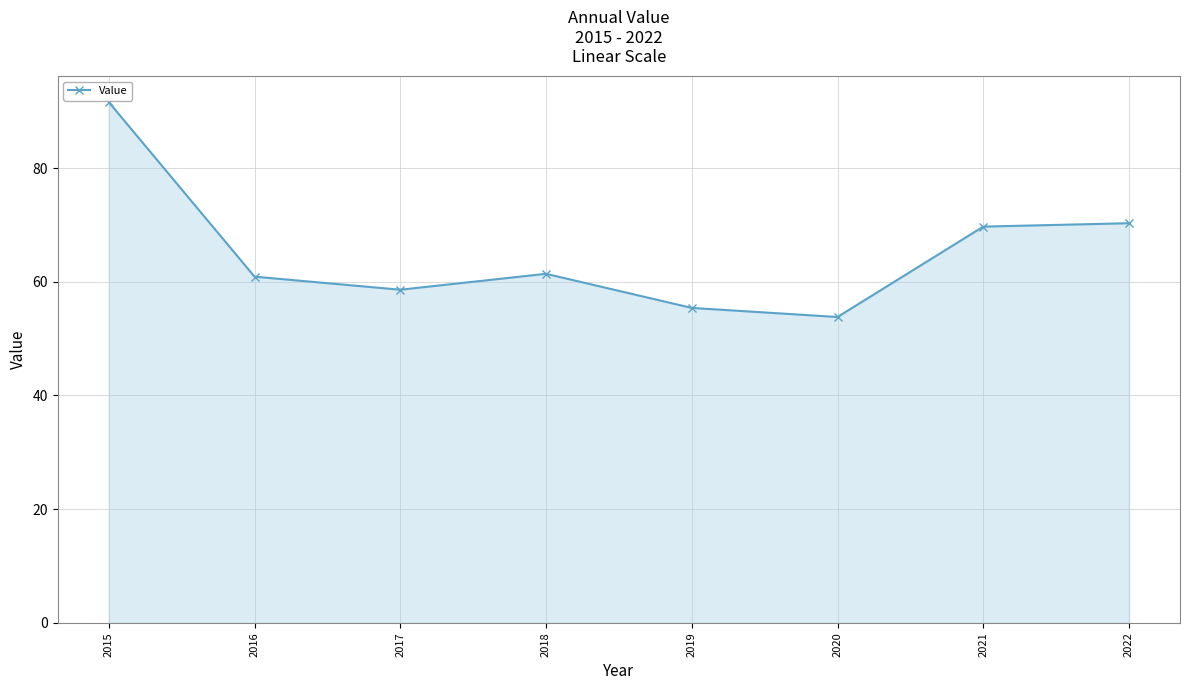

Reading left to right, extract all data points from this chart.

2015=91.6	2016=60.9	2017=58.6	2018=61.4	2019=55.4	2020=53.8	2021=69.7	2022=70.3